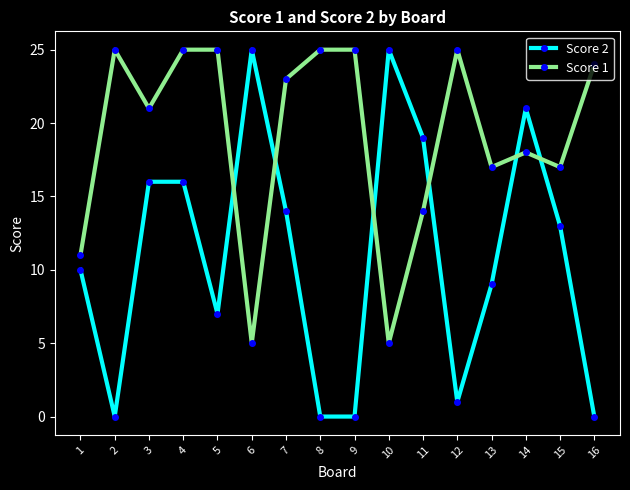

What is the difference between the maximum and minimum values in the Score 2 series?

25